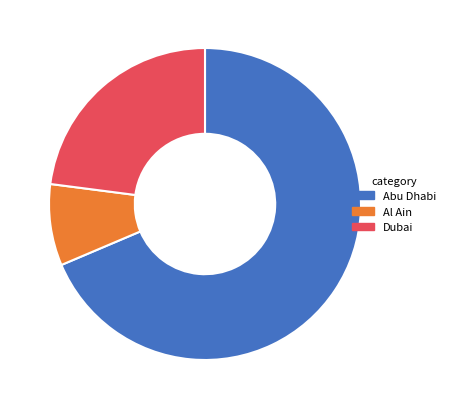

What is the ratio of the value at Dubai to the value at Abu Dhabi?

0.3